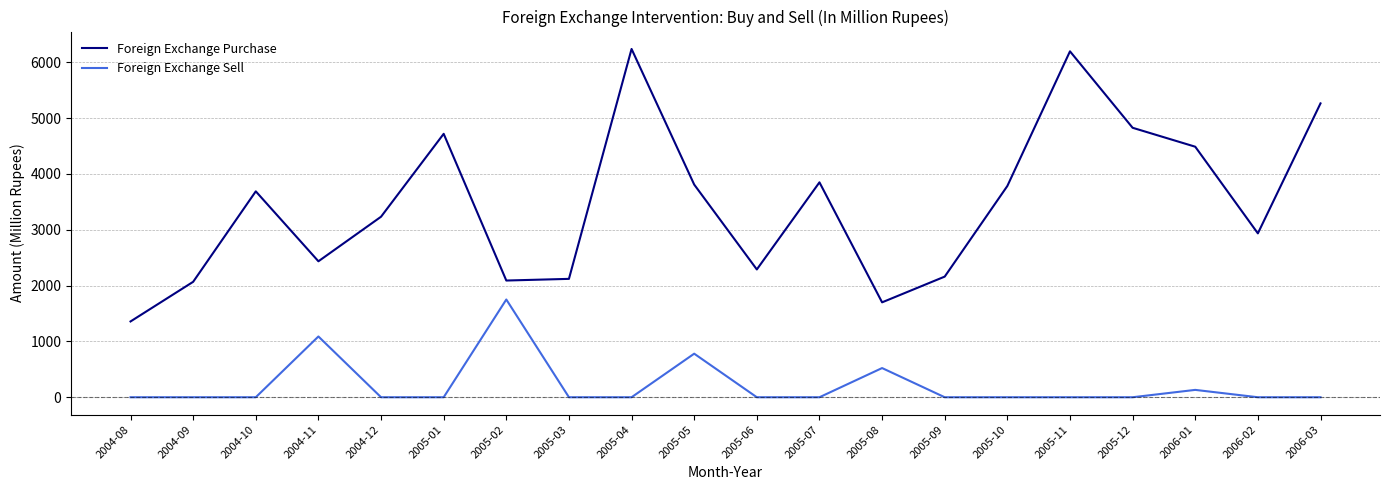

True or false: Foreign Exchange Sell and Foreign Exchange Purchase intersect in this chart.

False